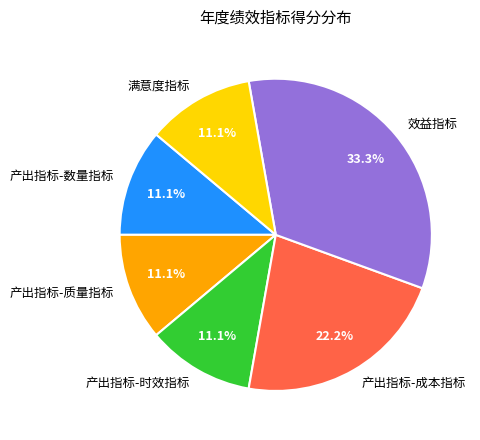

To the nearest percent, what is the difference between the largest and smallest slice percentages?

22%